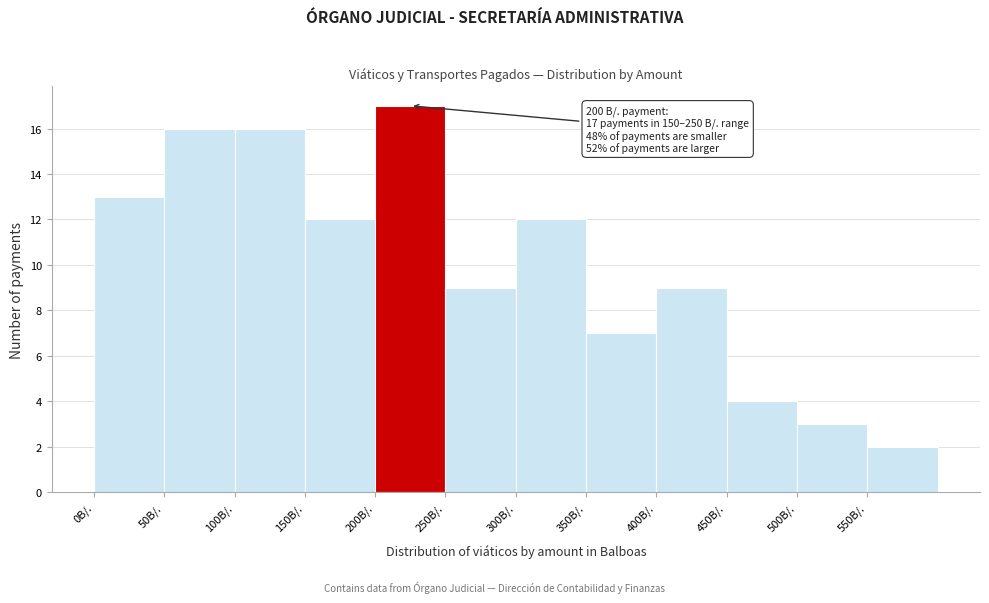

Over which range of the x-axis is the bar tallest?

200 to 250